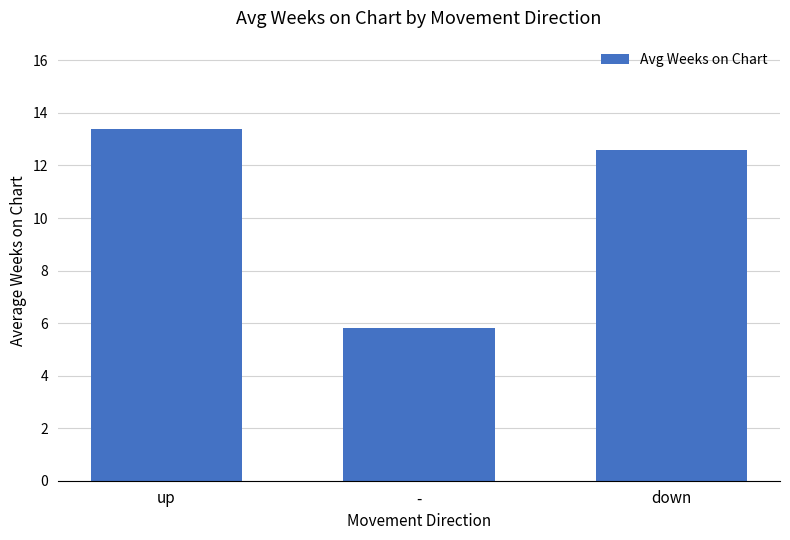

Reading left to right, what are all the values shown in this chart?

up=13.4	-=5.8	down=12.6